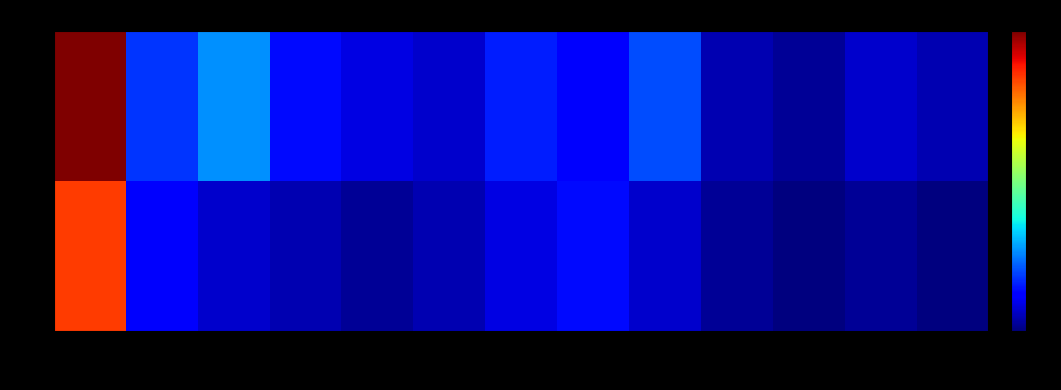

Which category has the lowest value across all series?

32